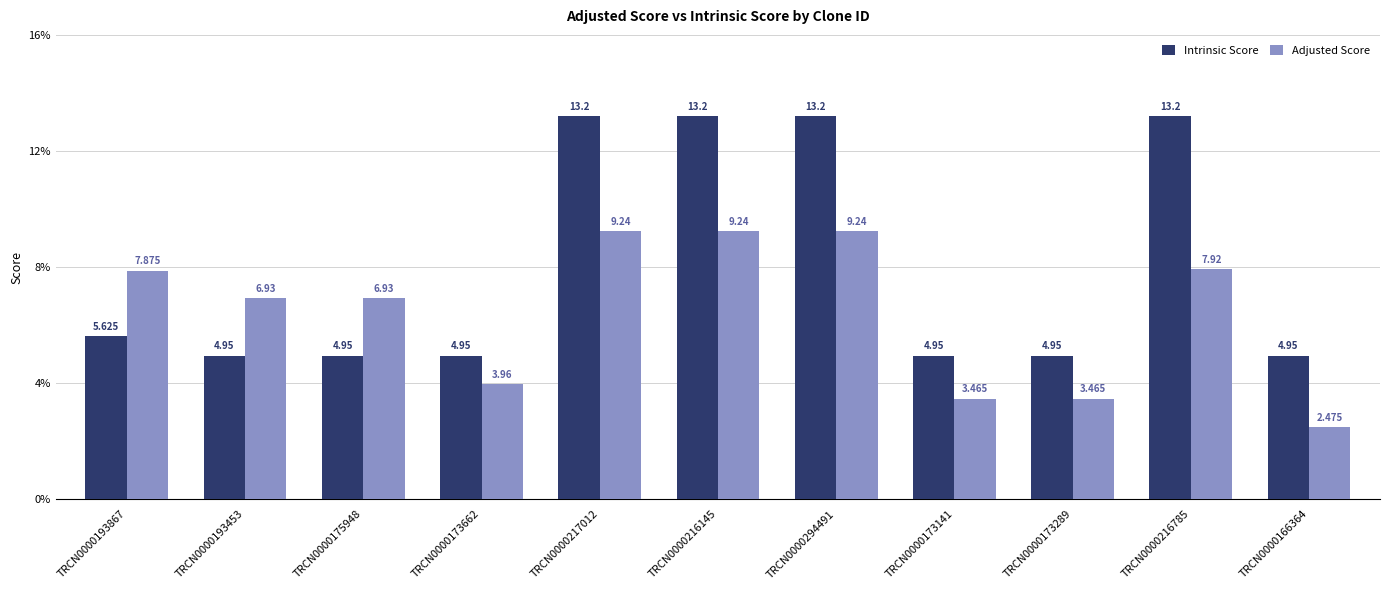

Rank the series by their maximum value, from highest to lowest.

Intrinsic Score, Adjusted Score